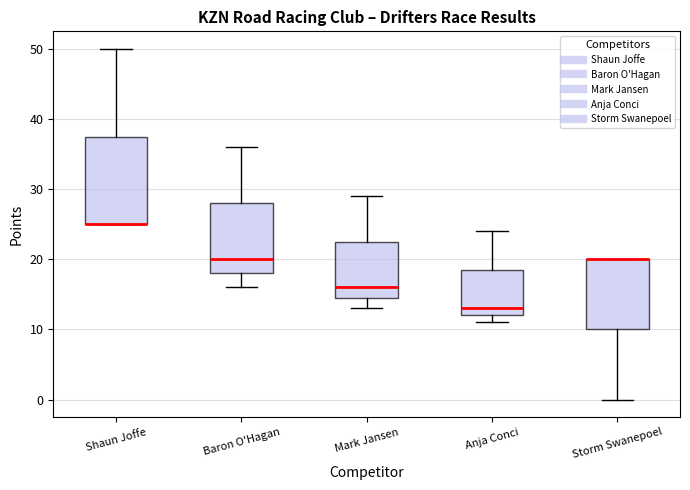

Which box is the tallest, from its lower edge to its upper edge?

Shaun Joffe